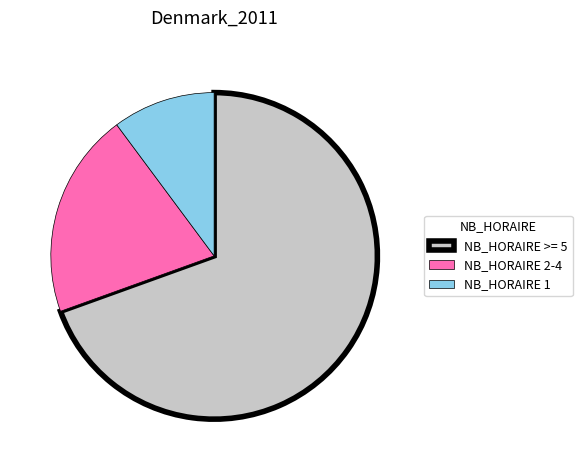

Is the sum of NB_HORAIRE 2-4 and NB_HORAIRE >= 5 greater than half?

Yes